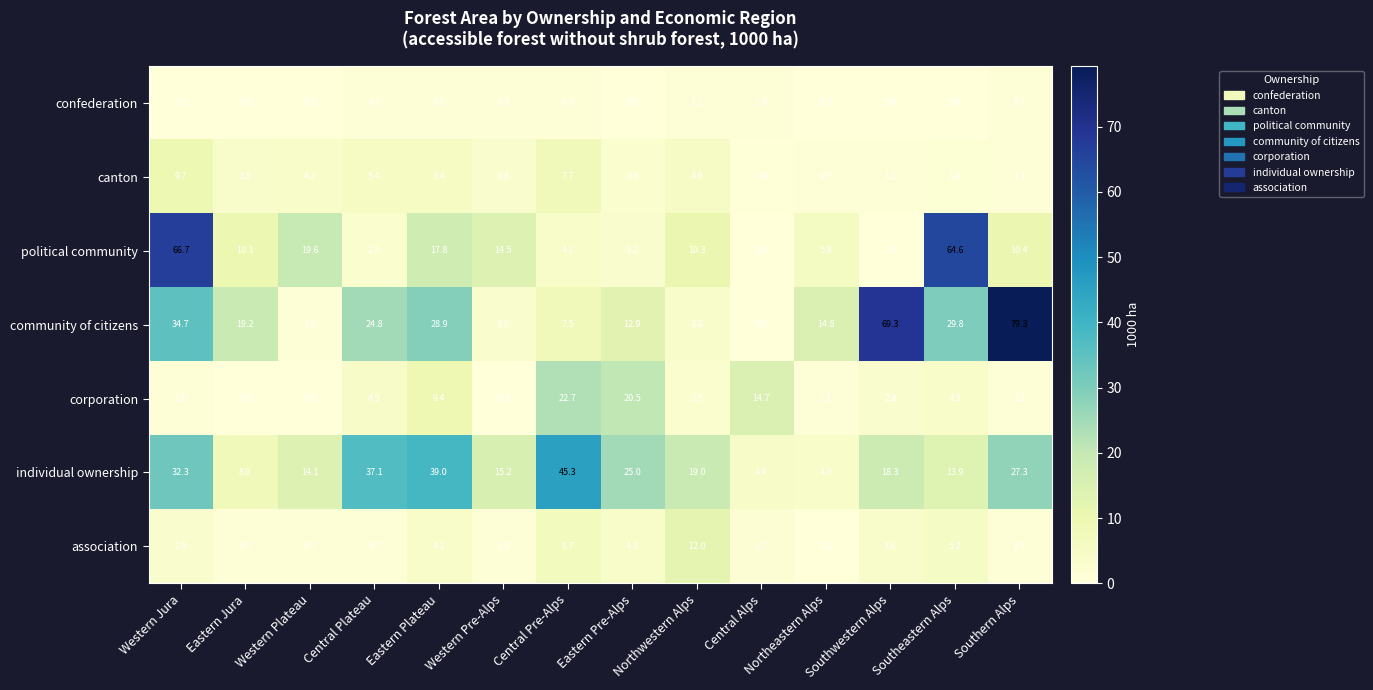

What is the sum of all corporation values?

85.0